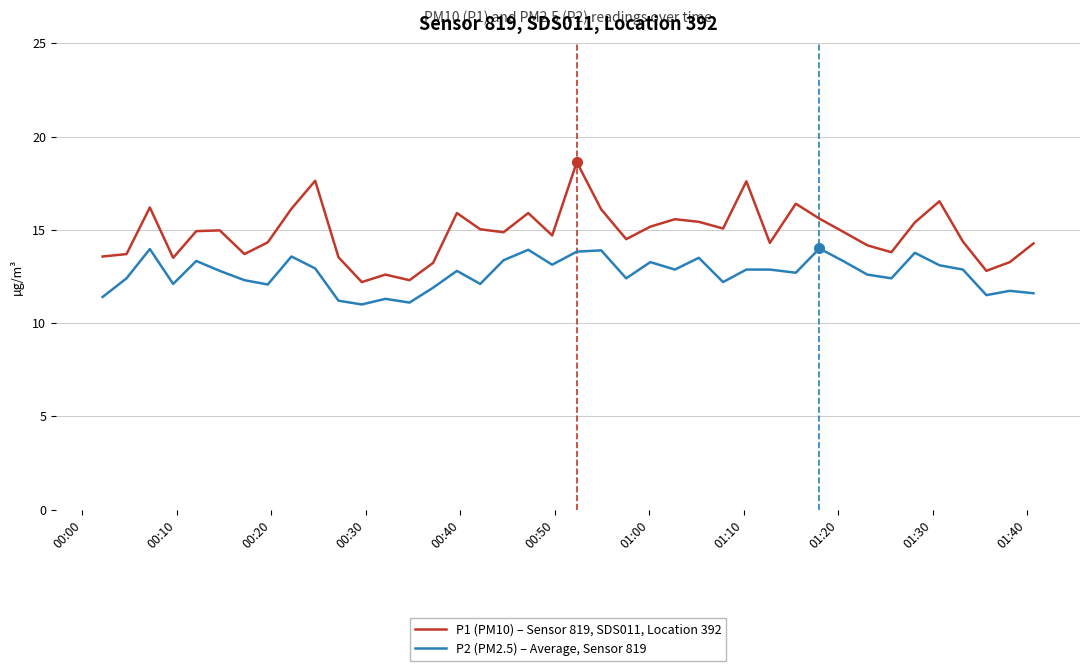

List the series in order of their overall mean, lowest first.

P2 (PM2.5) – Average, Sensor 819, P1 (PM10) – Sensor 819, SDS011, Location 392